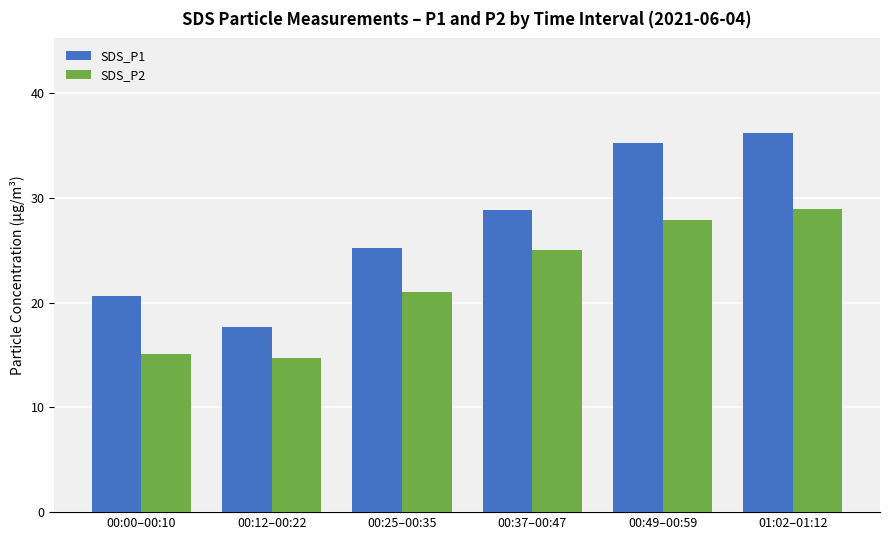

What is the difference between the second highest and minimum values in the SDS_P2 series?

13.2